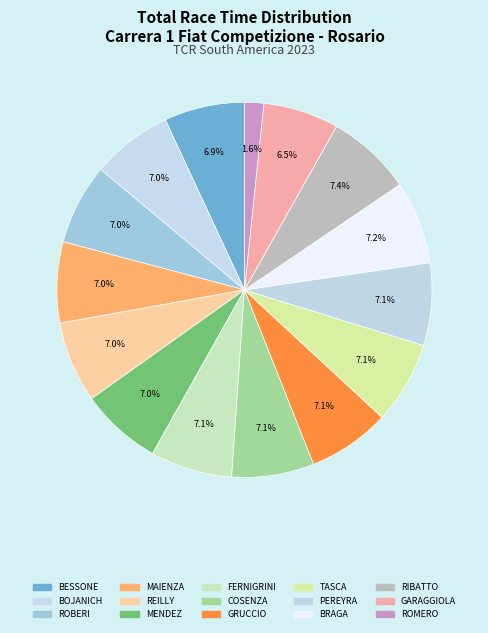

Which category has the smallest portion of the pie?

CHRISTIAN ROMERO